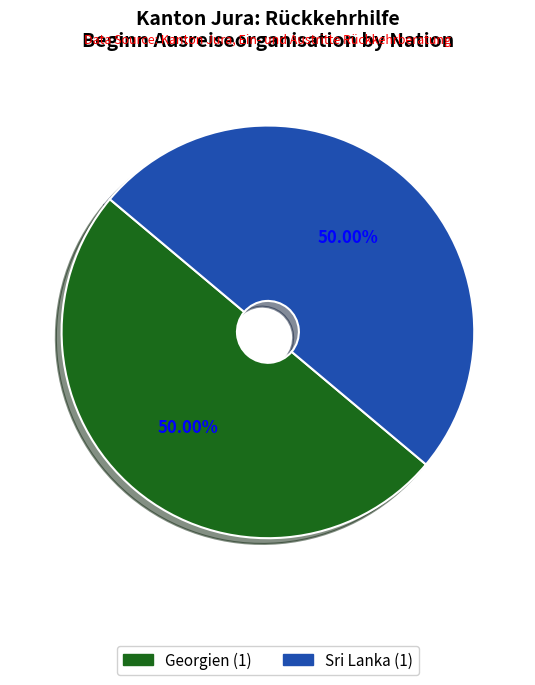

Count the number of slices in the pie.

2